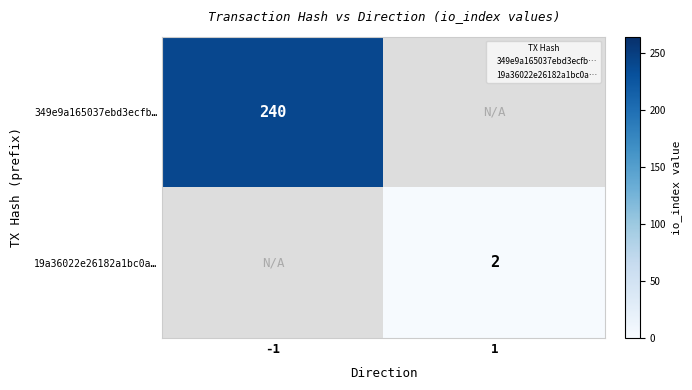

What is the maximum value shown in the chart?

240.0